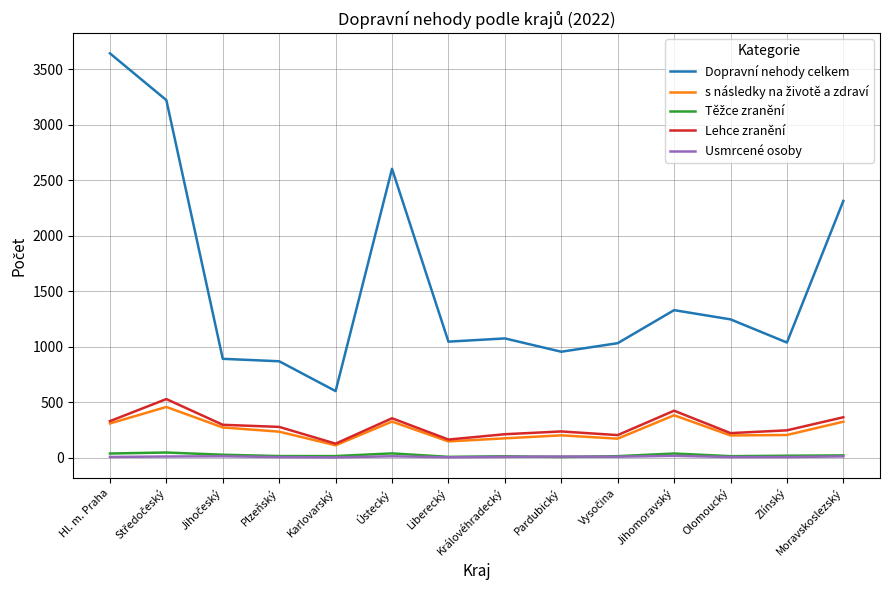

True or false: Dopravní nehody celkem and Lehce zranění intersect in this chart.

False